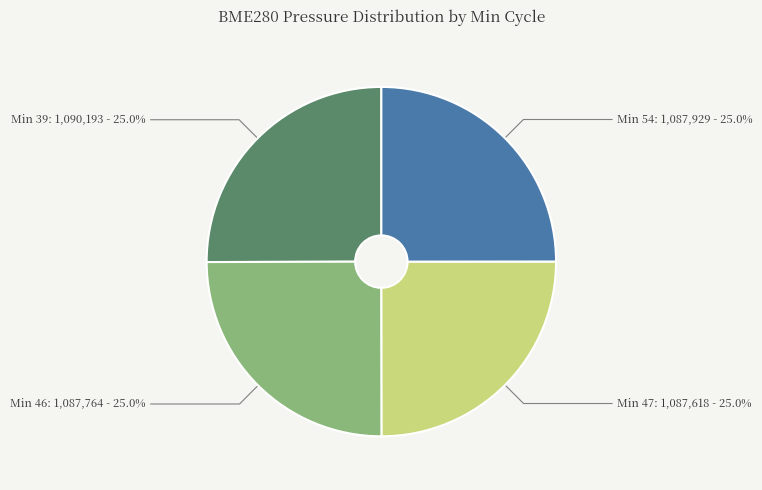

Does Min 46: 1,087,764 - 25.0% account for over 50% of the chart?

No